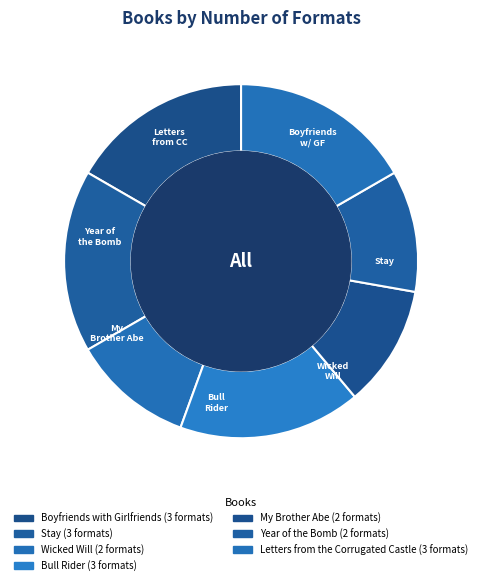

To the nearest percent, what portion does Year of the Bomb represent?

11%